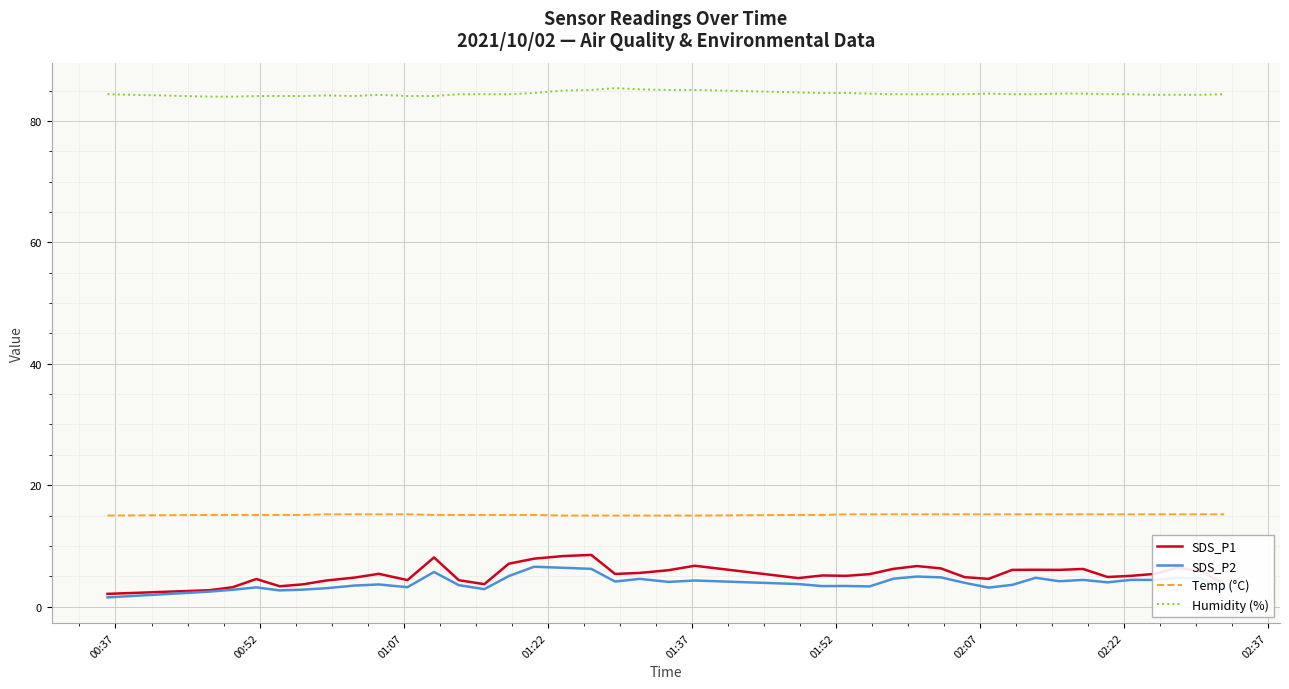

Which series has the largest total across all categories?

Humidity (%)